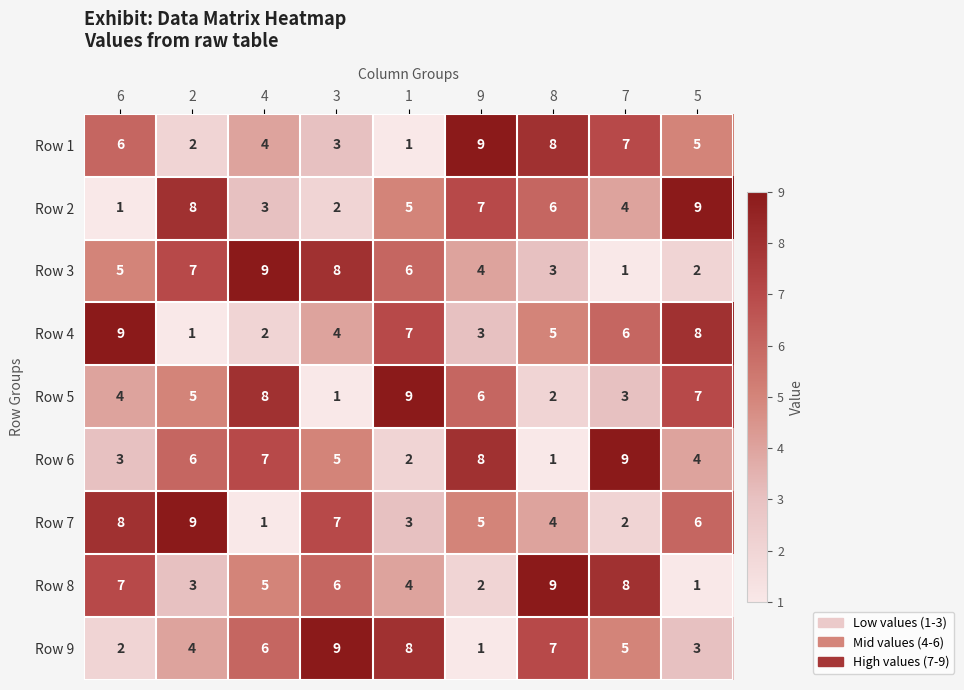

How many data points does each series have?

9